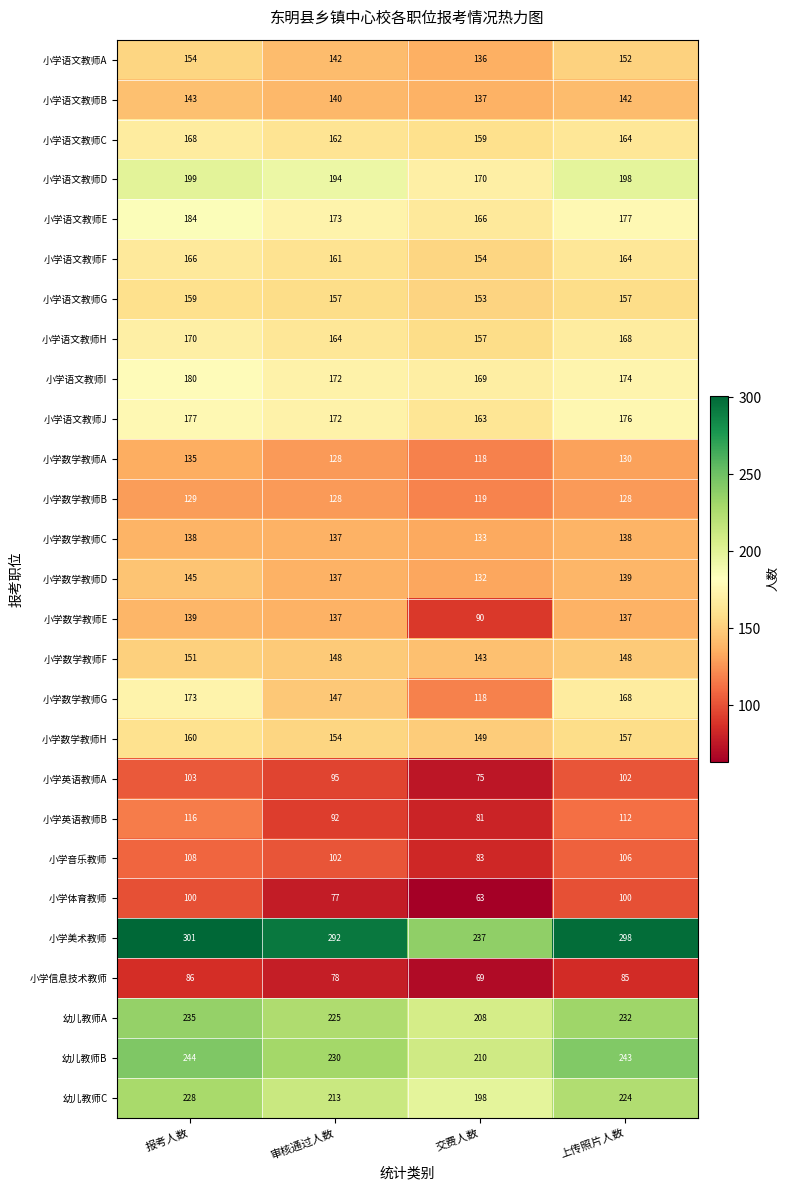

Count the 小学语文教师B values in the range 140 to 143.

3